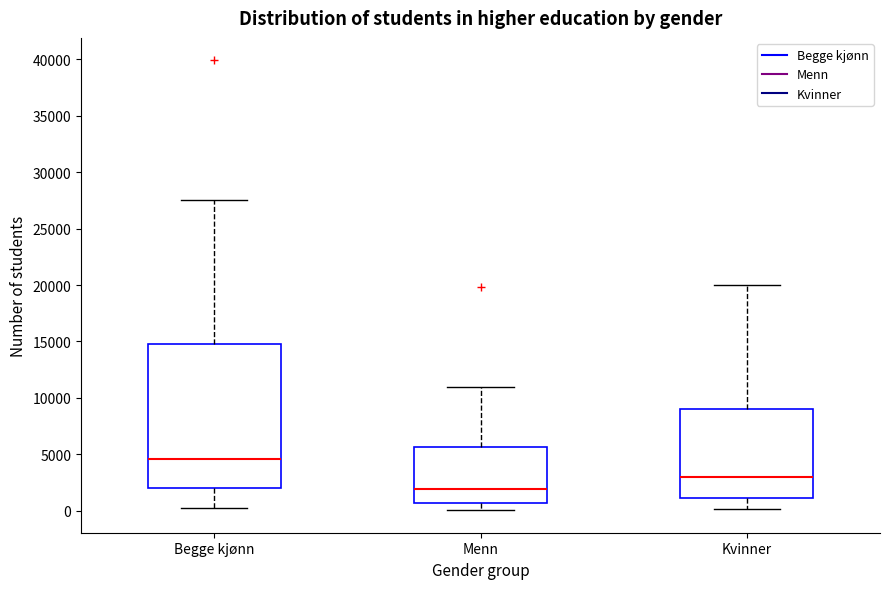

Which box has the highest median line?

Begge kjønn